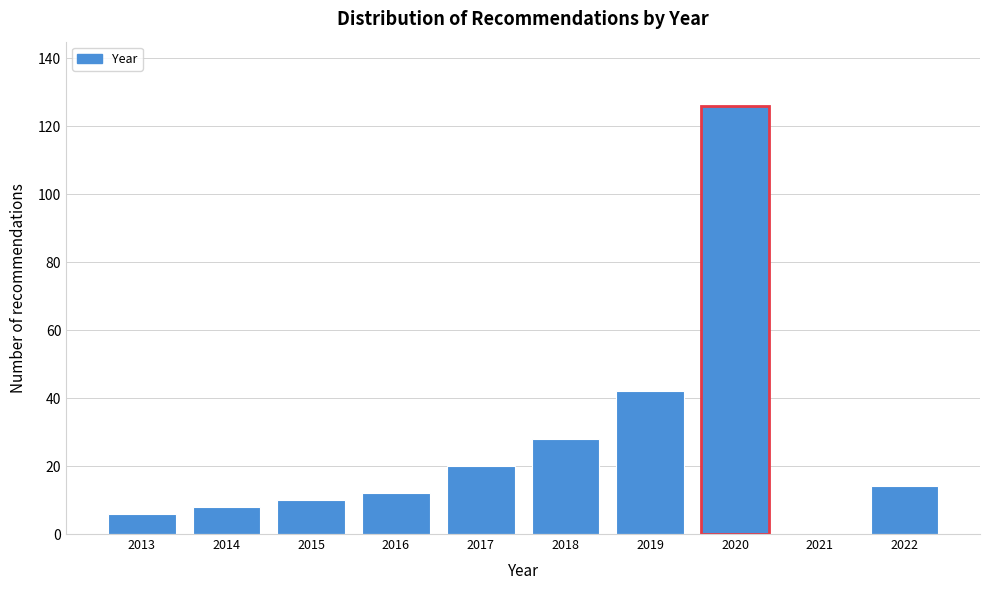

Reading right to left, what are all the values shown in this chart?

2022=14	2021=0	2020=126	2019=42	2018=28	2017=20	2016=12	2015=10	2014=8	2013=6